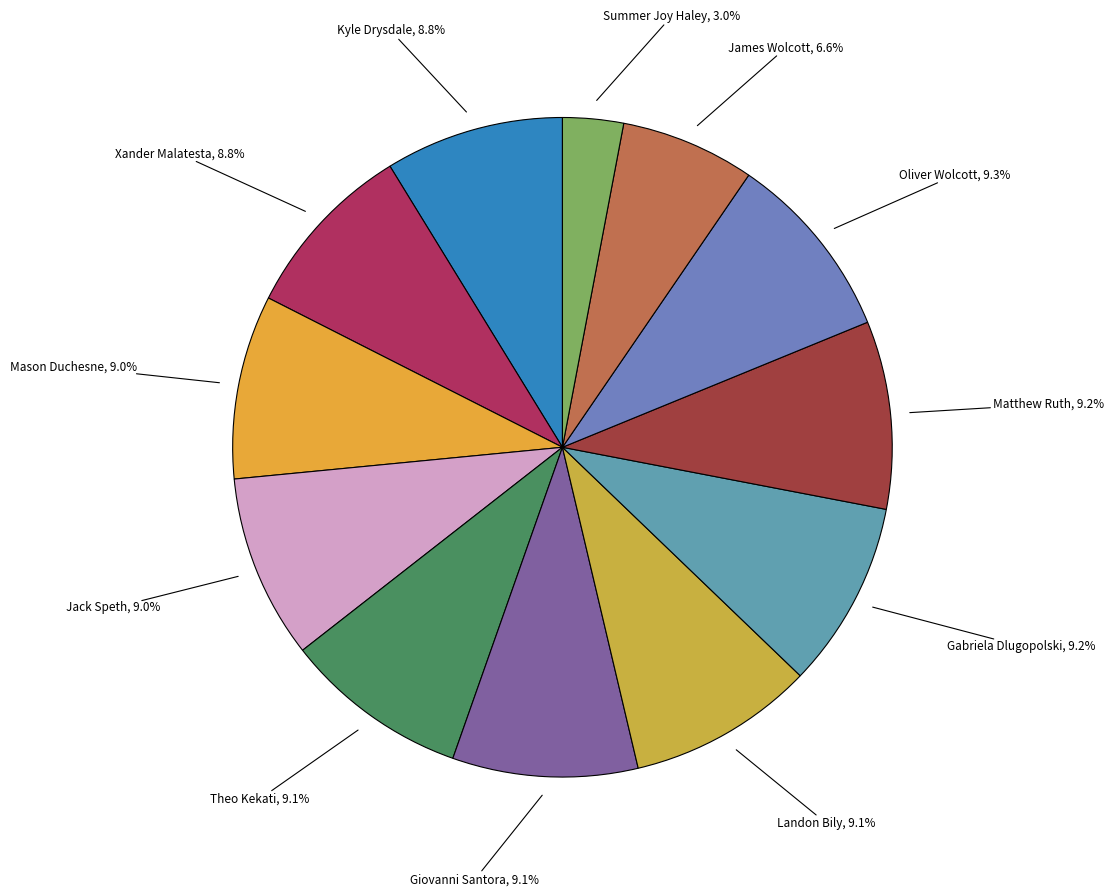

How many segments does this pie chart have?

12